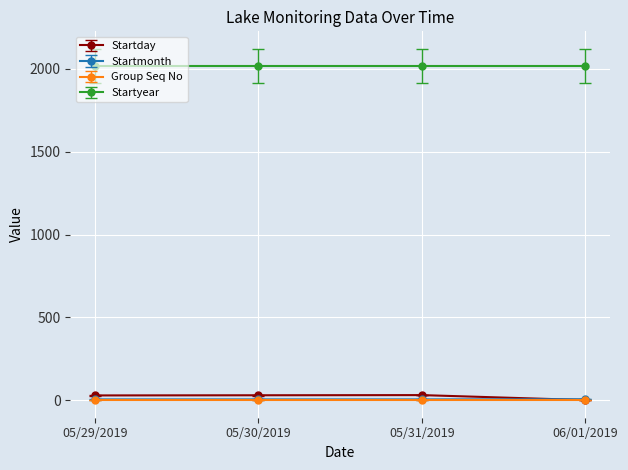

Is this an area chart (filled region under the line)?

No